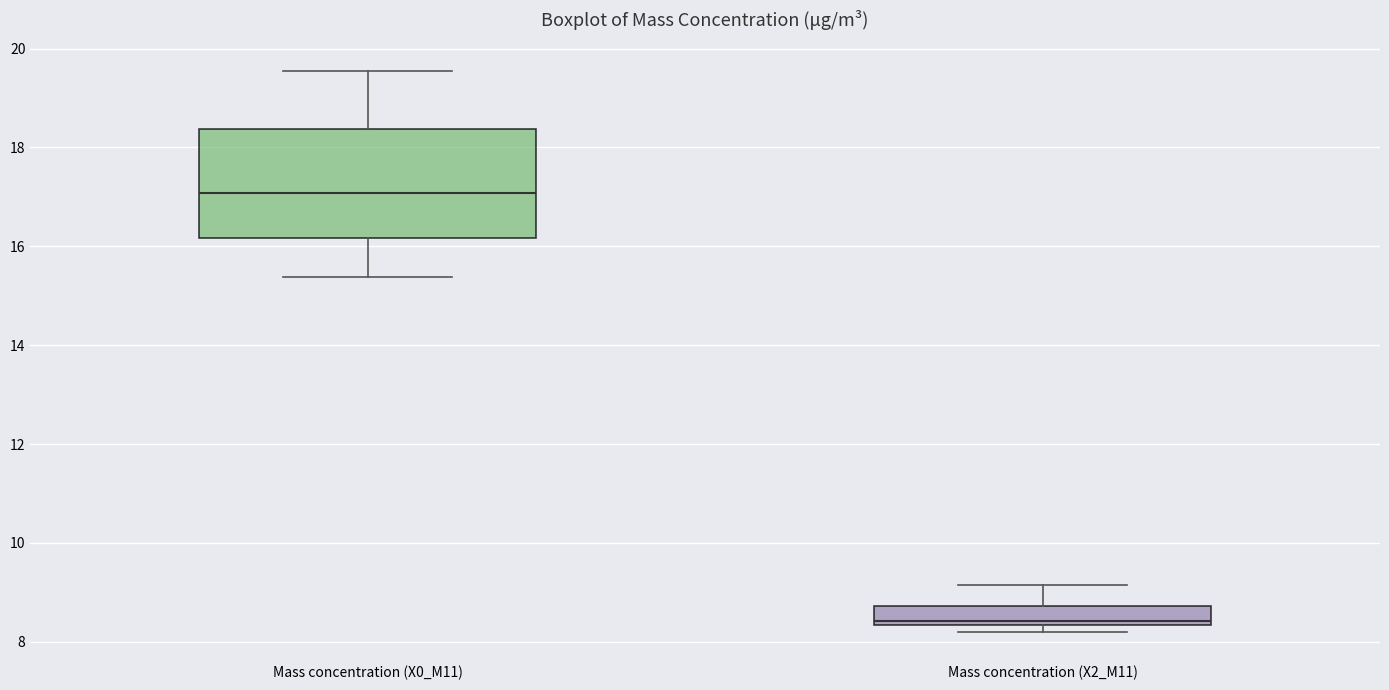

Which box is the tallest, from its lower edge to its upper edge?

Mass concentration (X0_M11)